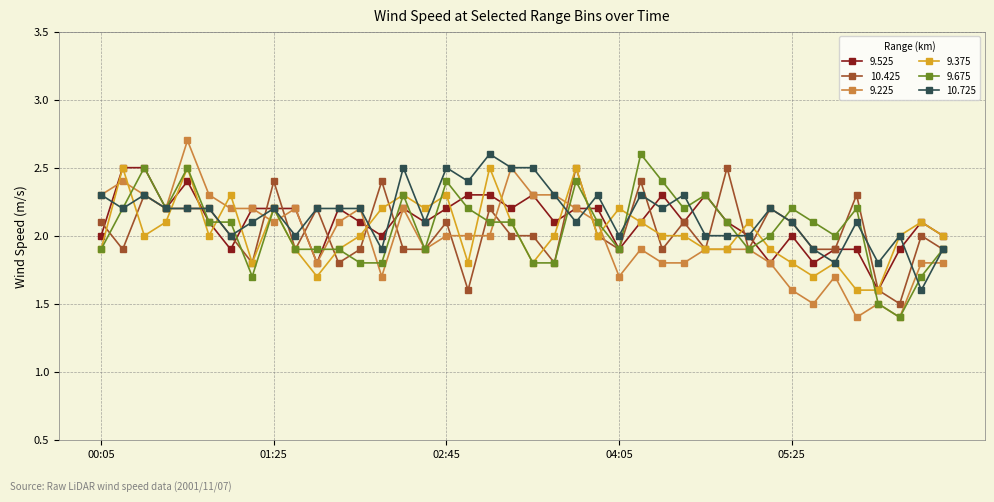

What is the smallest value displayed?

1.4